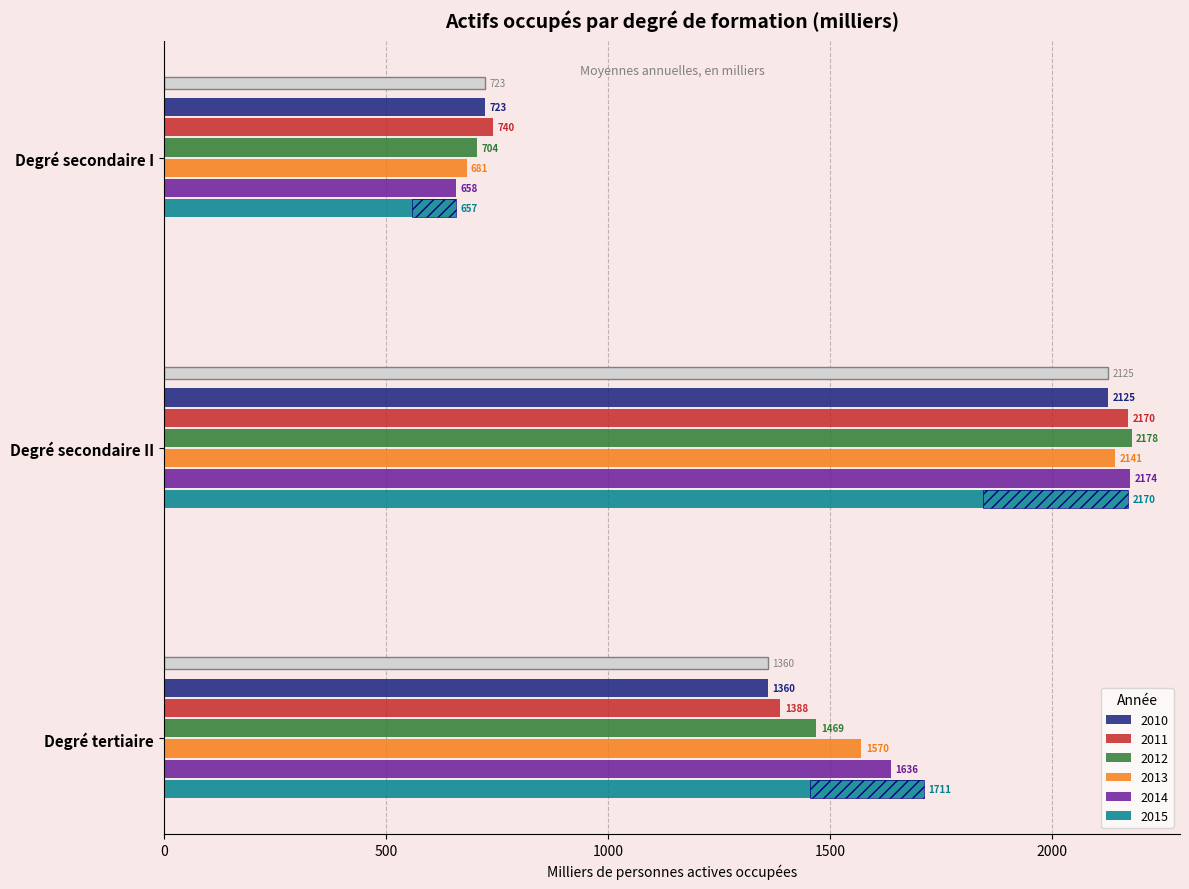

Is the value of 2012 at Degré tertiaire greater than the value of 2010 at Degré tertiaire?

Yes